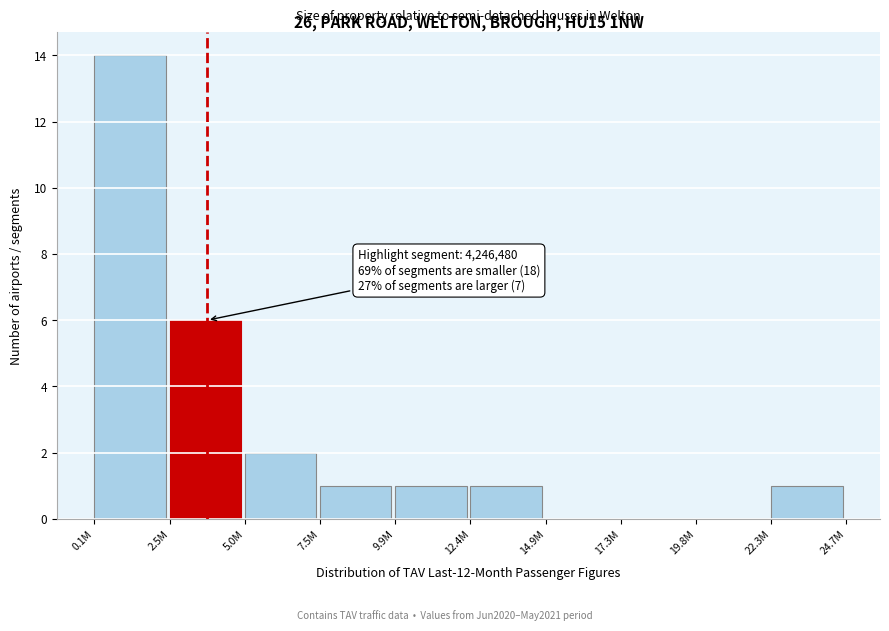

Reading left to right, extract all data points from this chart.

0.1M=14	2.5M=6	5.0M=2	7.5M=1	9.9M=1	12.4M=1	14.9M=0	17.3M=0	19.8M=0	22.3M=1